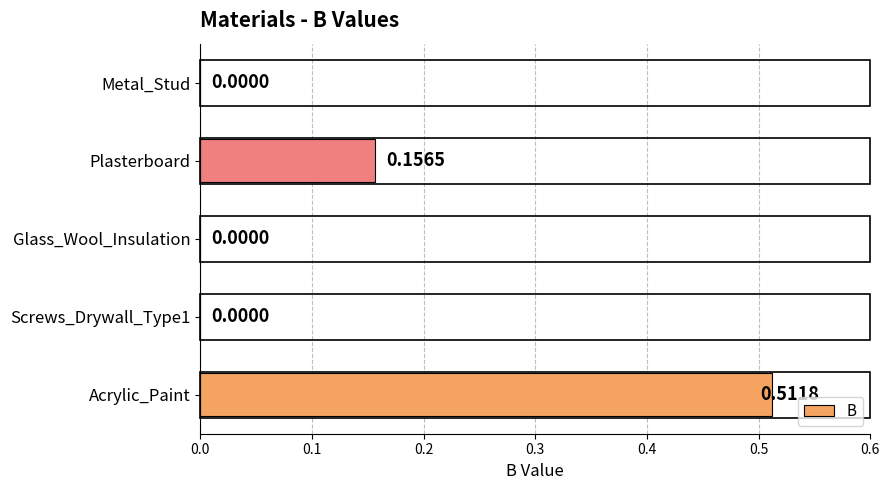

Which label corresponds to the largest value in the chart?

Acrylic_Paint